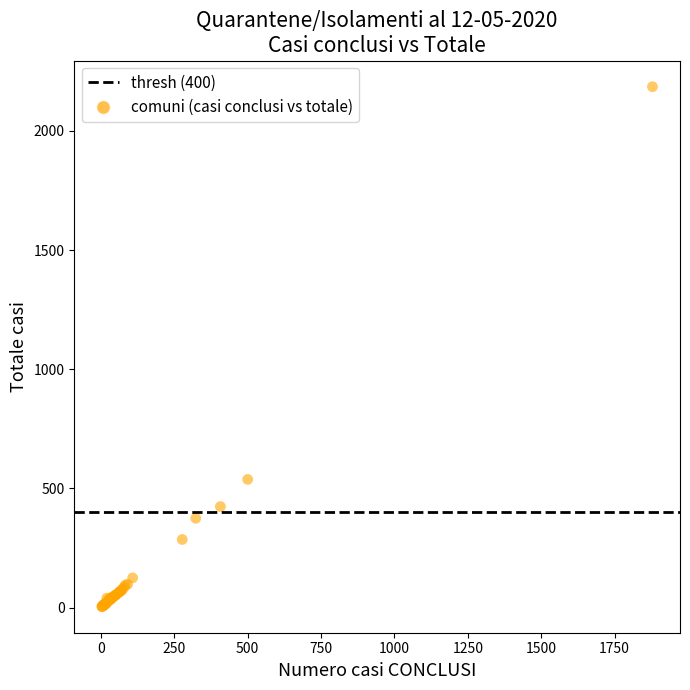

What Y value in the scatter plot is closest to 1094?

538